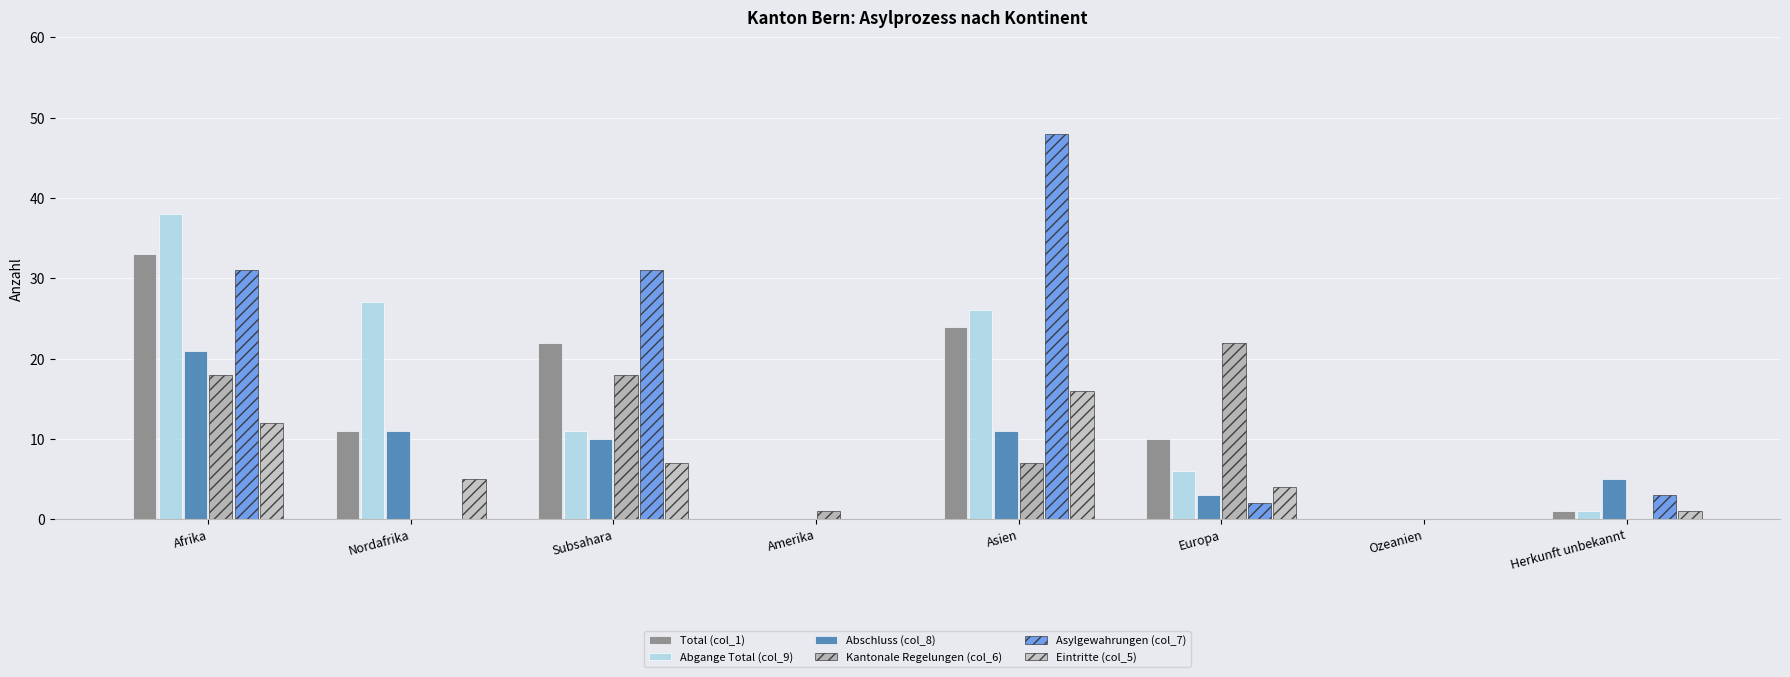

How many series are shown in this chart?

6